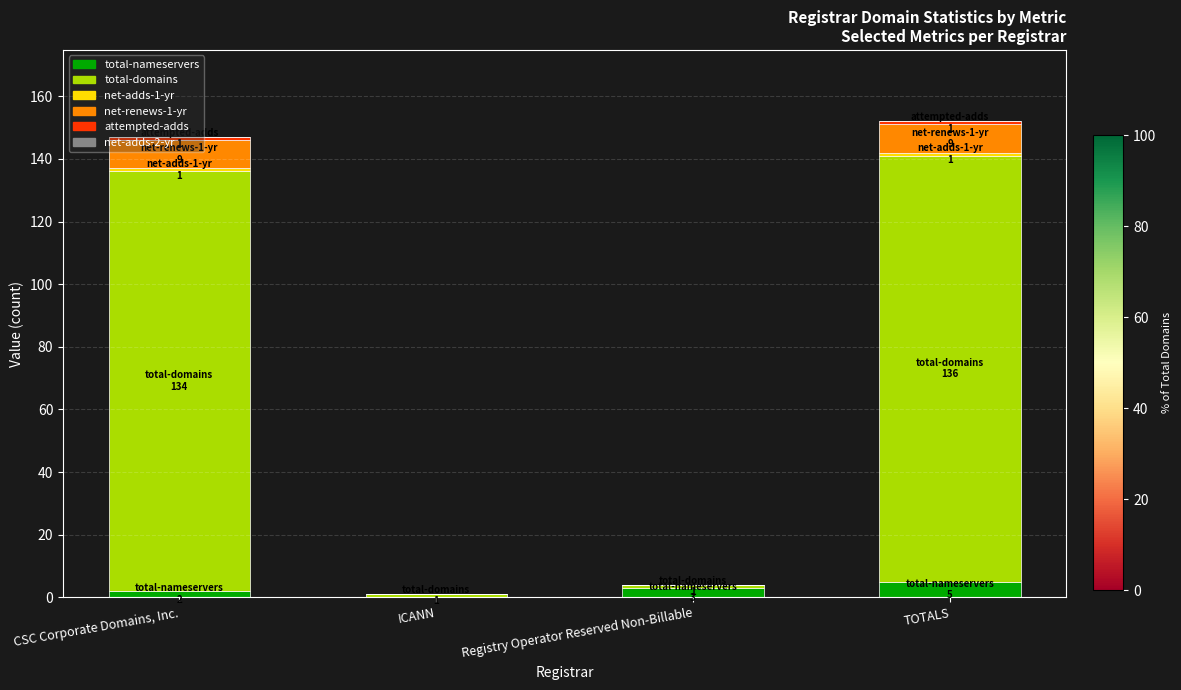

How many categories are shown in the chart?

4